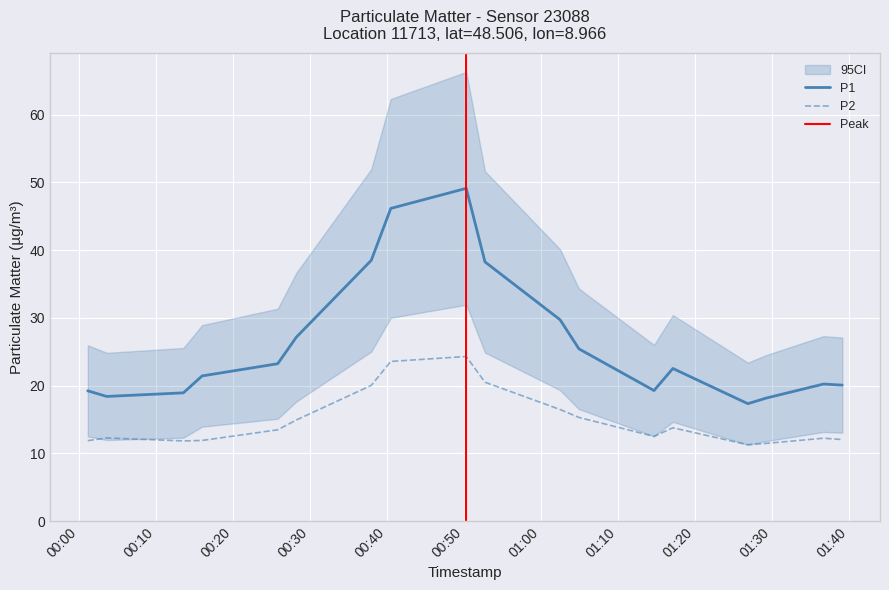

What is the lowest value of the P1 series?

17.3